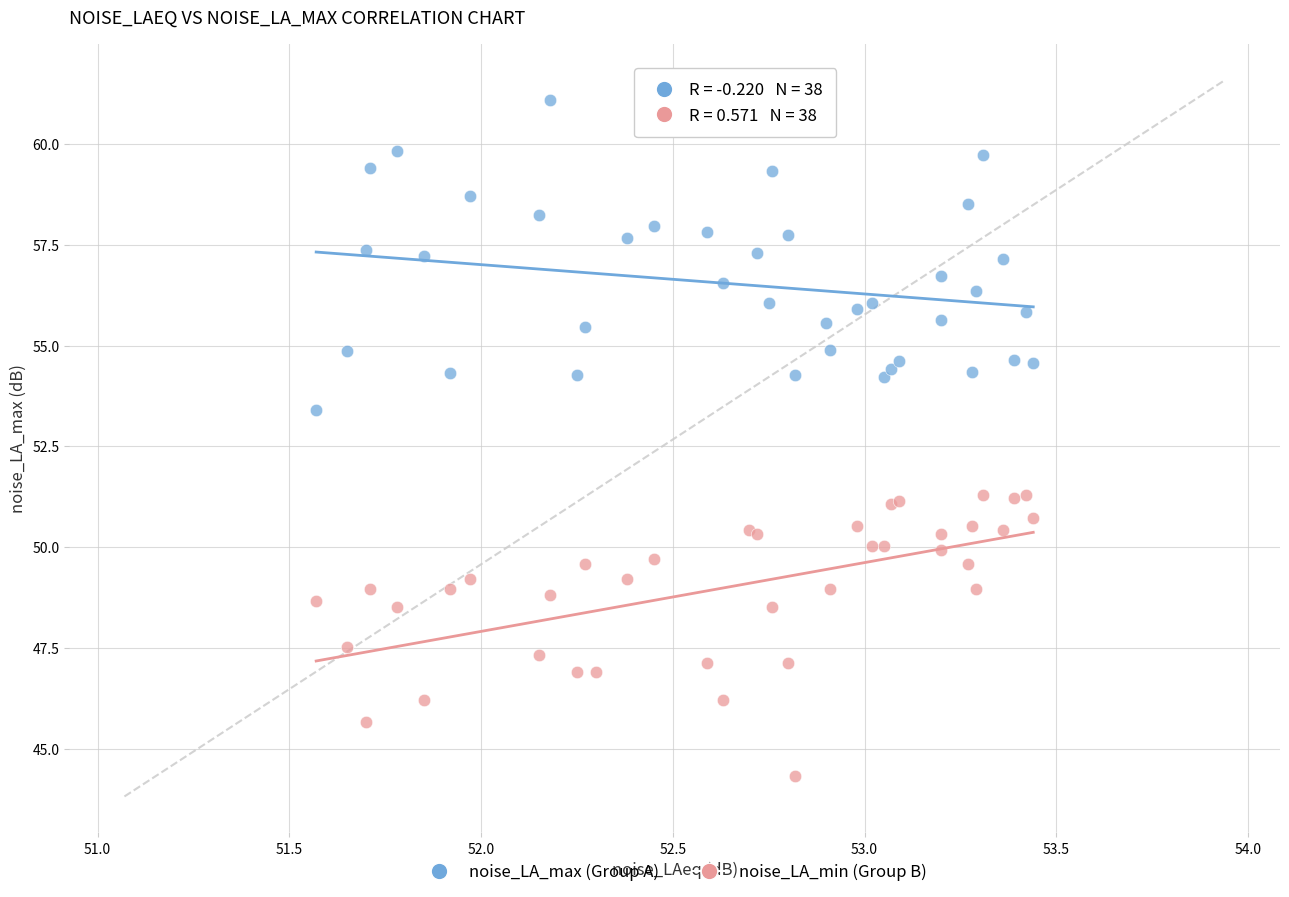

Which series reaches the maximum Y coordinate?

noise_LA_max (Group A)